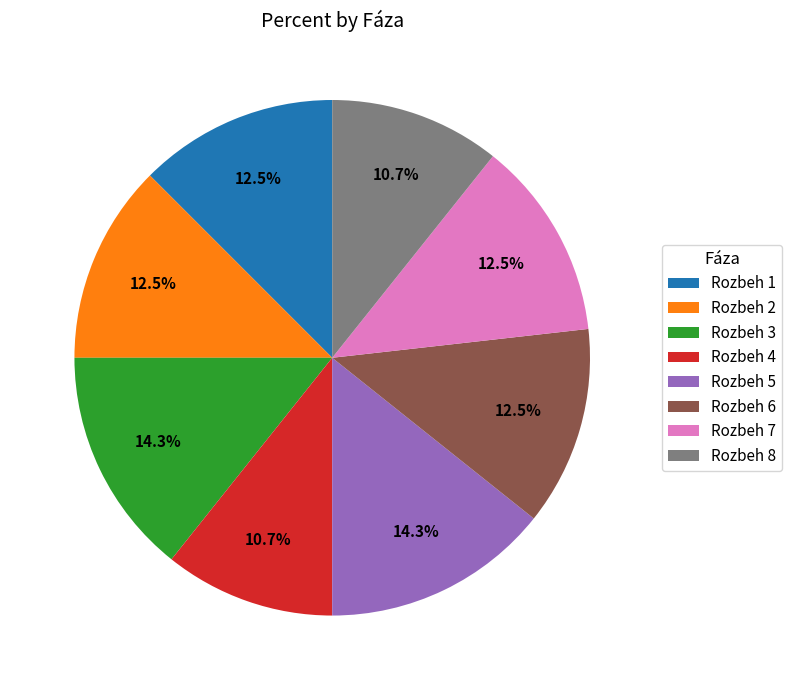

What percentage is the Rozbeh 3 slice, to the nearest percent?

14%